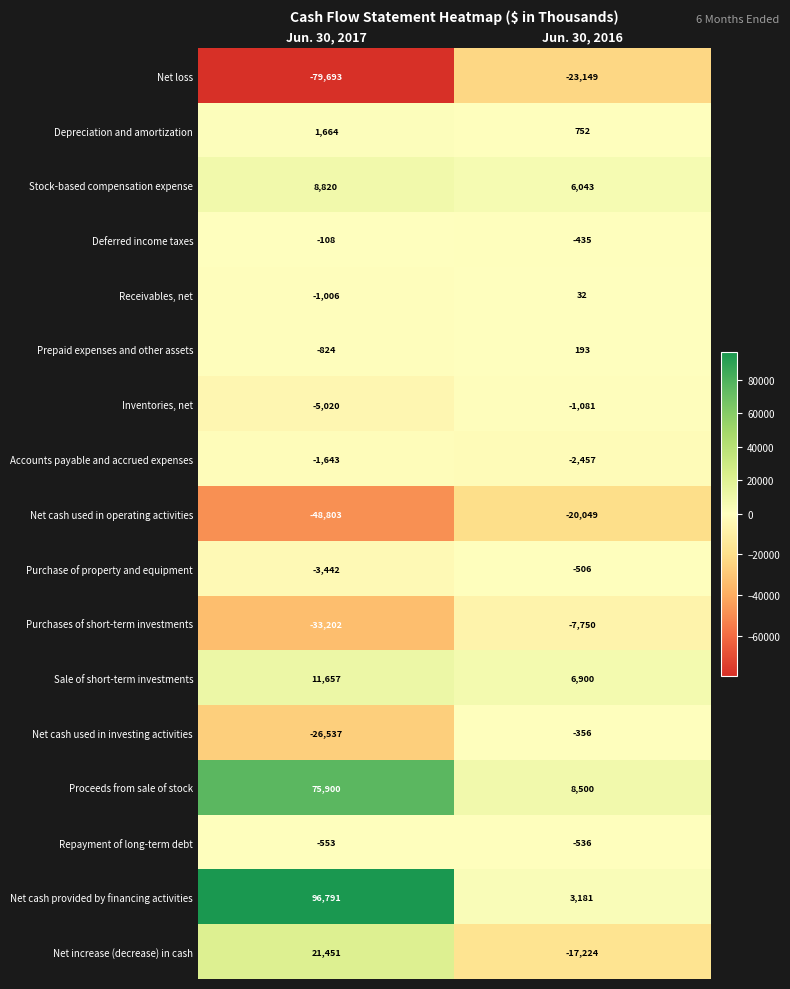

How many distinct data groups are displayed?

17